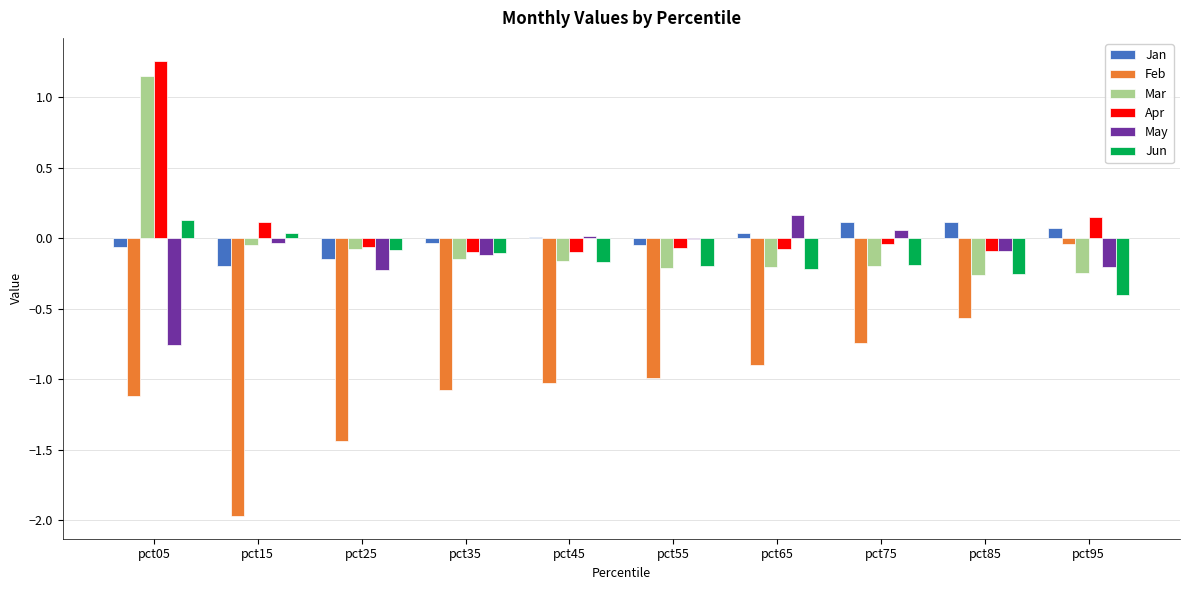

The Feb series shows -1.1 at pct05. True or false?

True